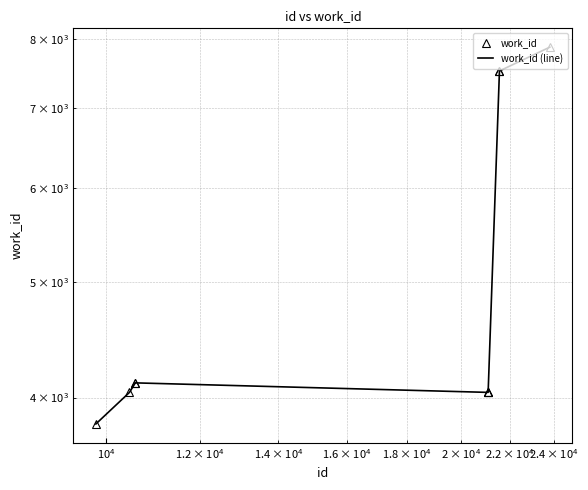

What is the minimum value shown in the chart?

3801